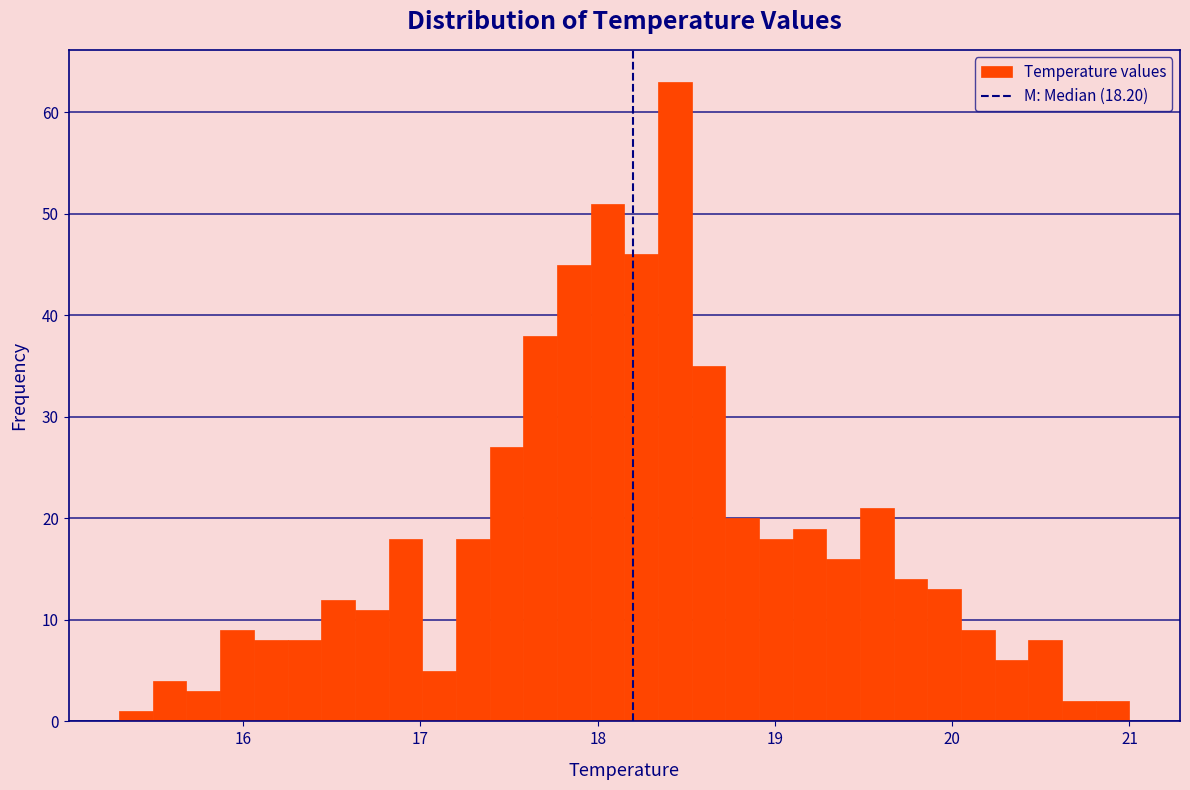

Around what value on the x-axis is the tallest bar? Give the approximate position of its centre, as read against the axis.

18.4